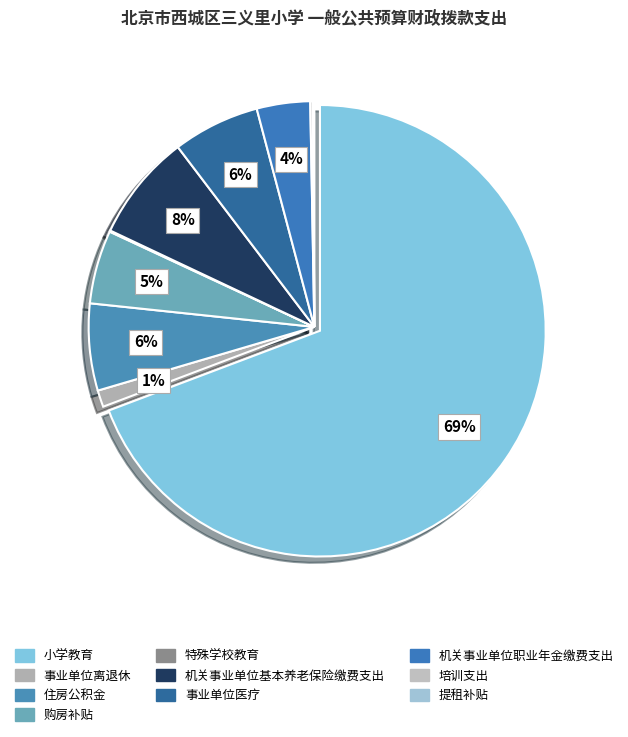

To the nearest percent, what percentage of the pie is 事业单位医疗?

6%